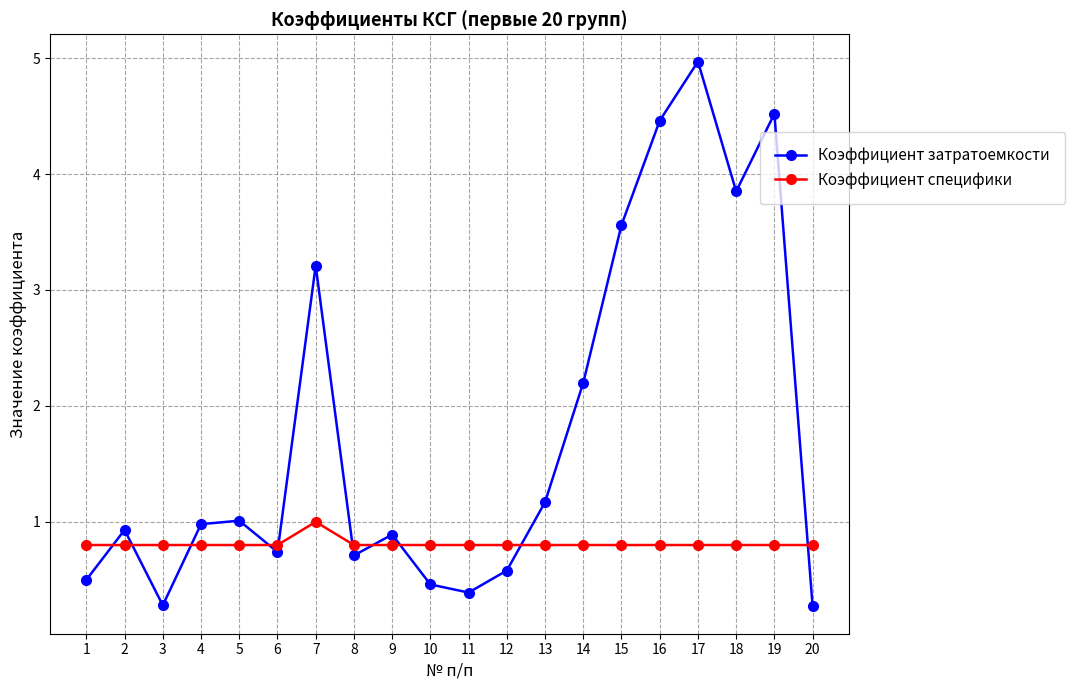

At which category is the sum across all series the highest?

17